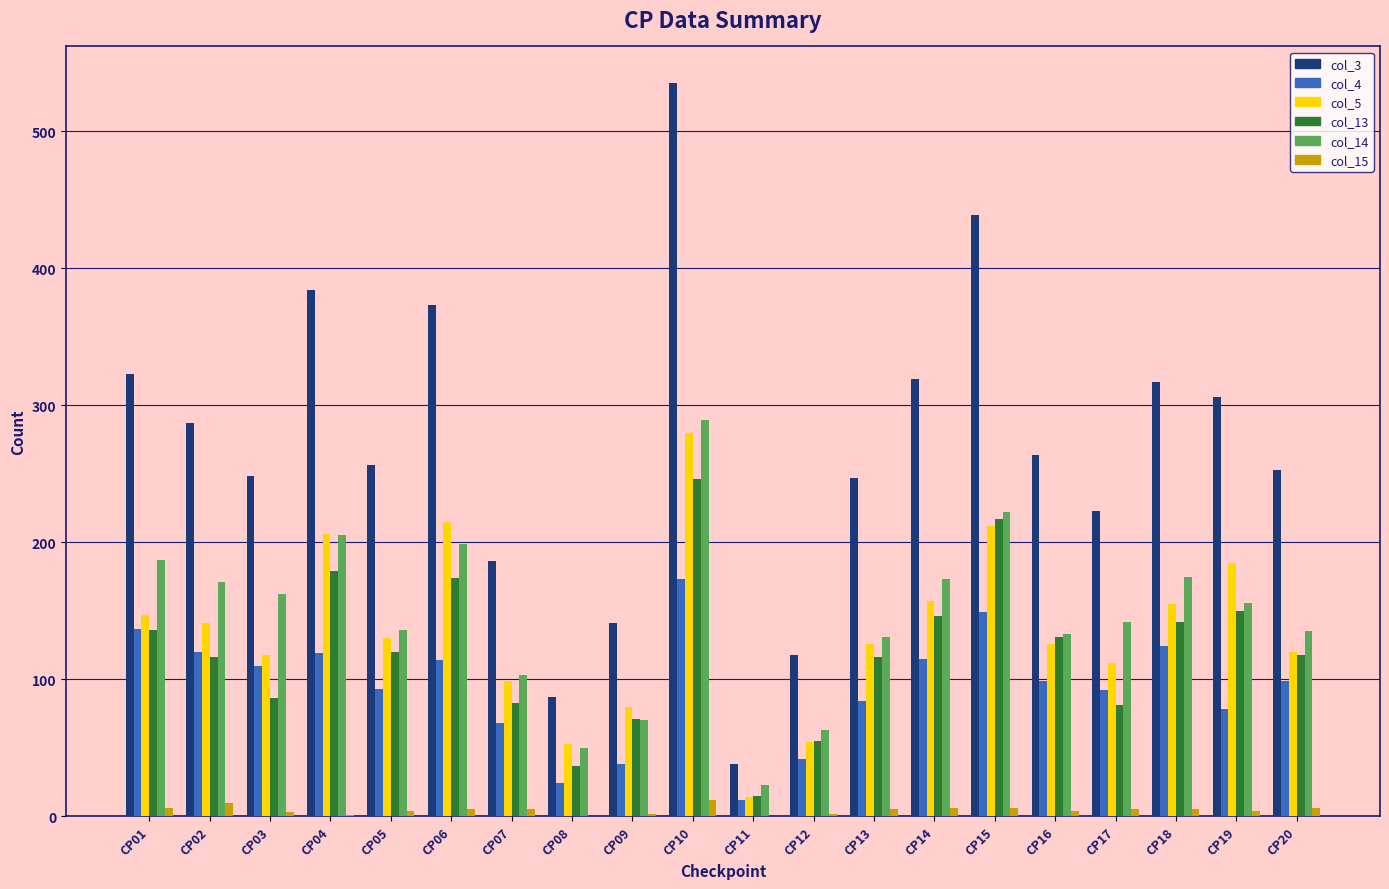

Where is col_14 nearest to the value 156?

CP19